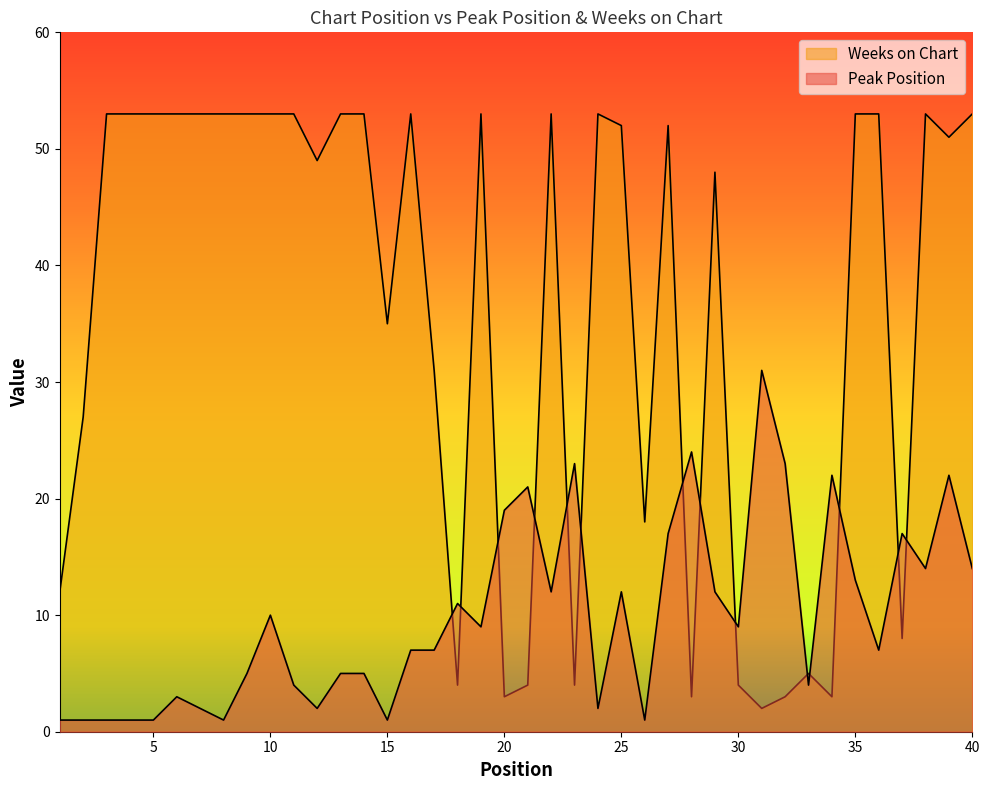

Count the number of data series in this chart.

2